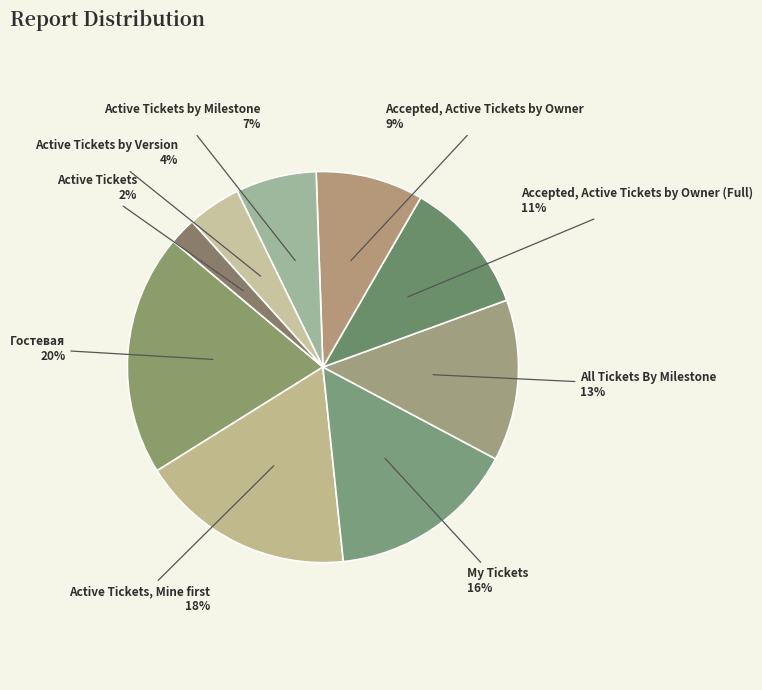

How many segments does this pie chart have?

9